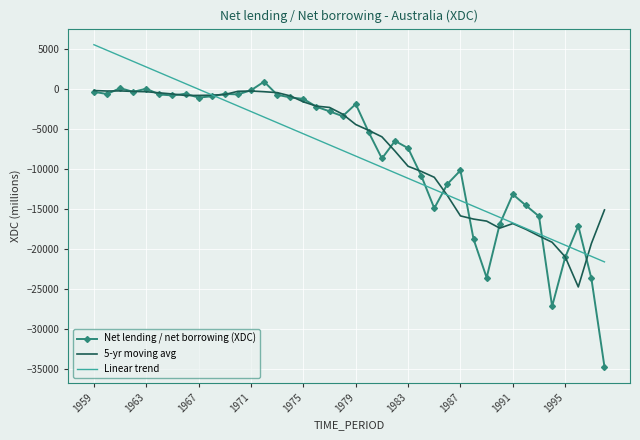

How many distinct data groups are displayed?

3